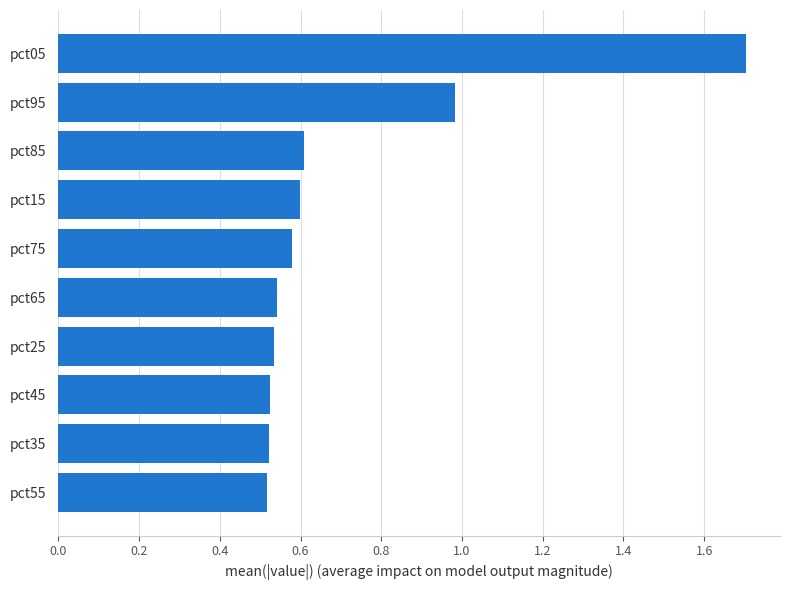

What is the average value?

0.7